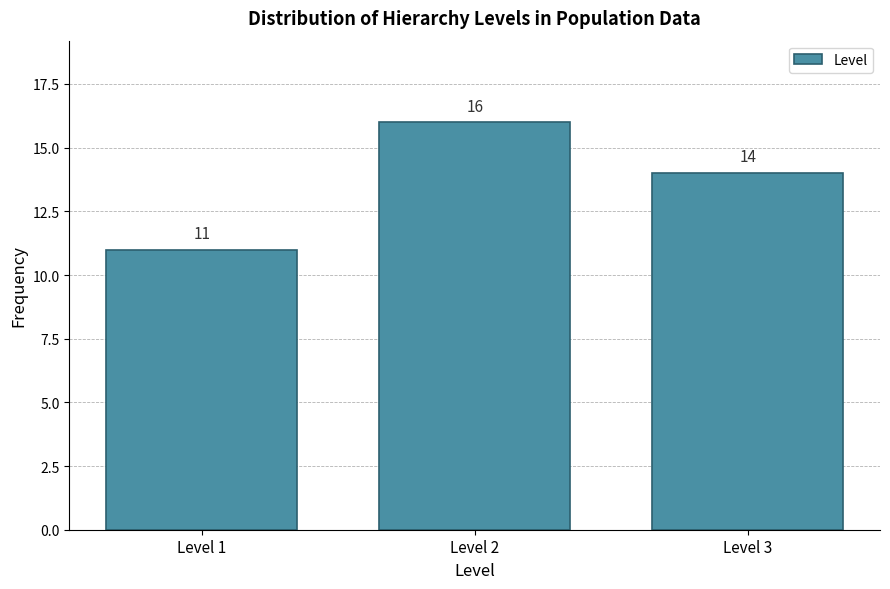

What is the height of the bar covering 2.5 to 3.5 on the x-axis?

14